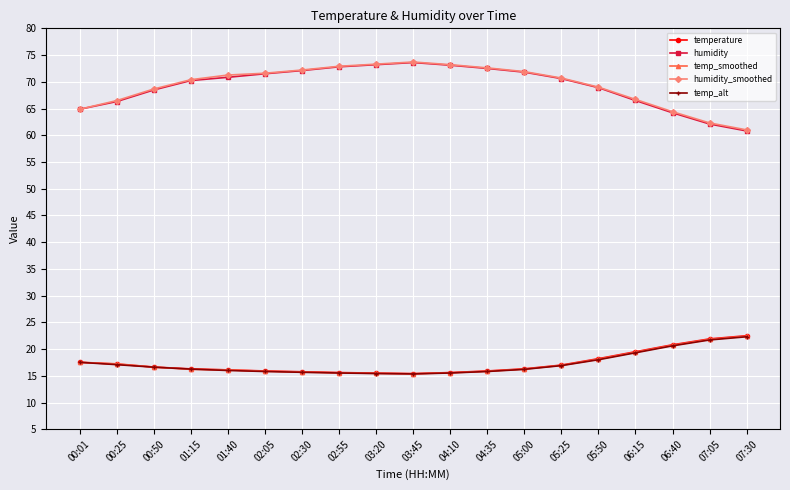

True or false: temp_smoothed and humidity_smoothed intersect in this chart.

False